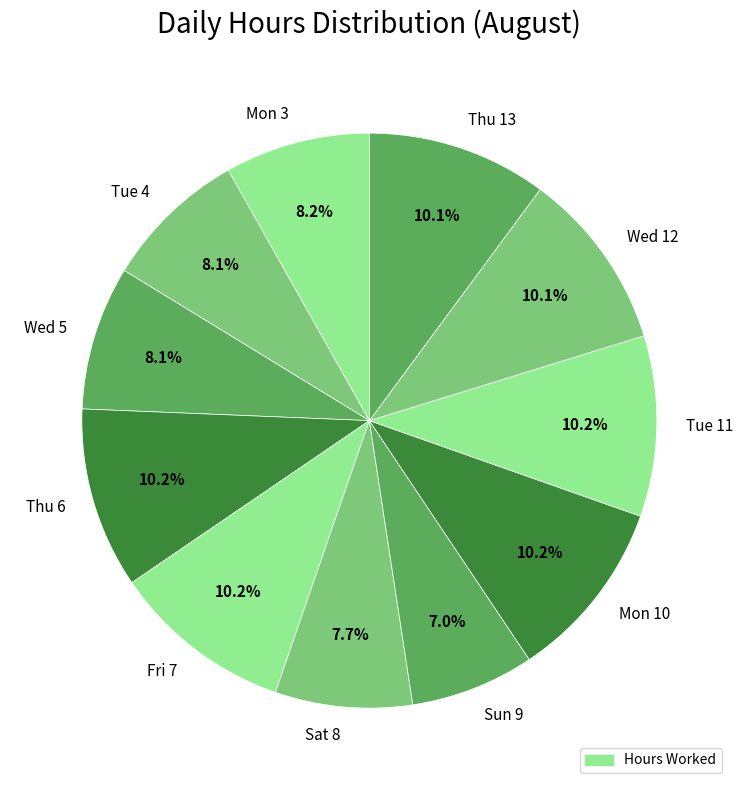

What percentage is the Thu 6 slice, to the nearest percent?

10%